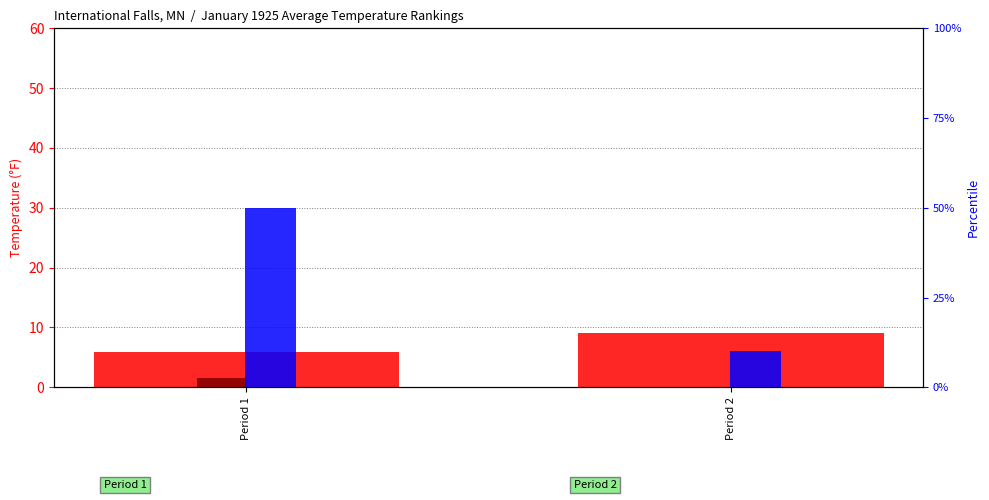

What is the spread (max minus min) of values at Period 1?

48.5